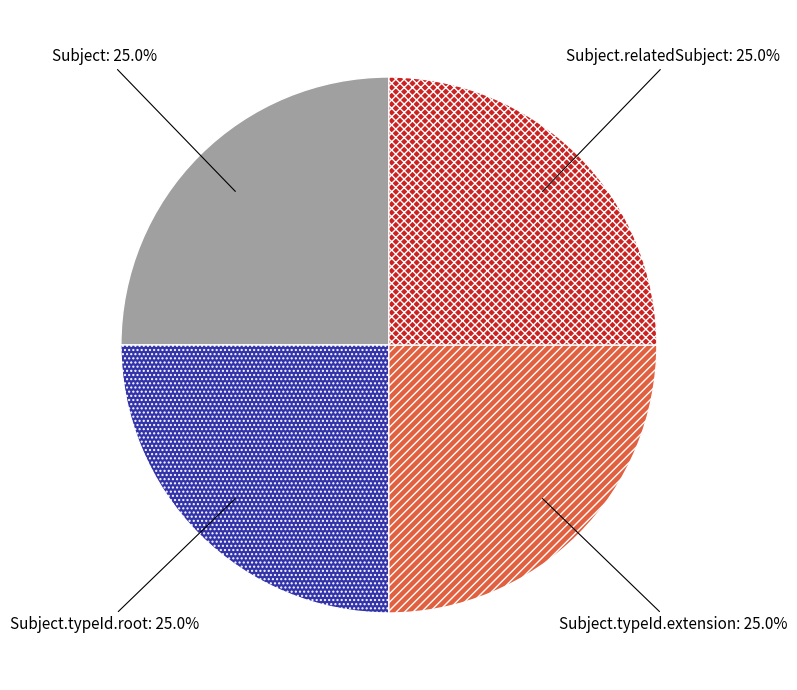

Combined, what portion of the pie is Subject and Subject.typeId.extension?

50.0%